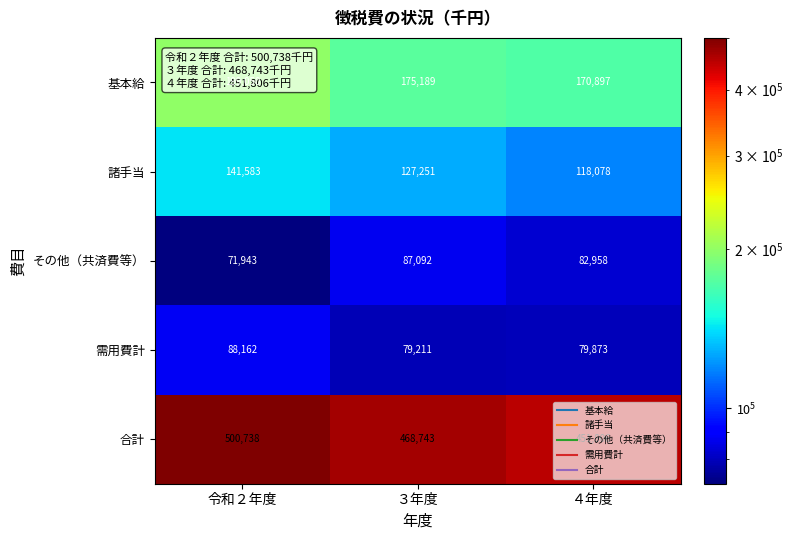

What is the difference between the maximum and minimum values in the 需用費計 series?

8951